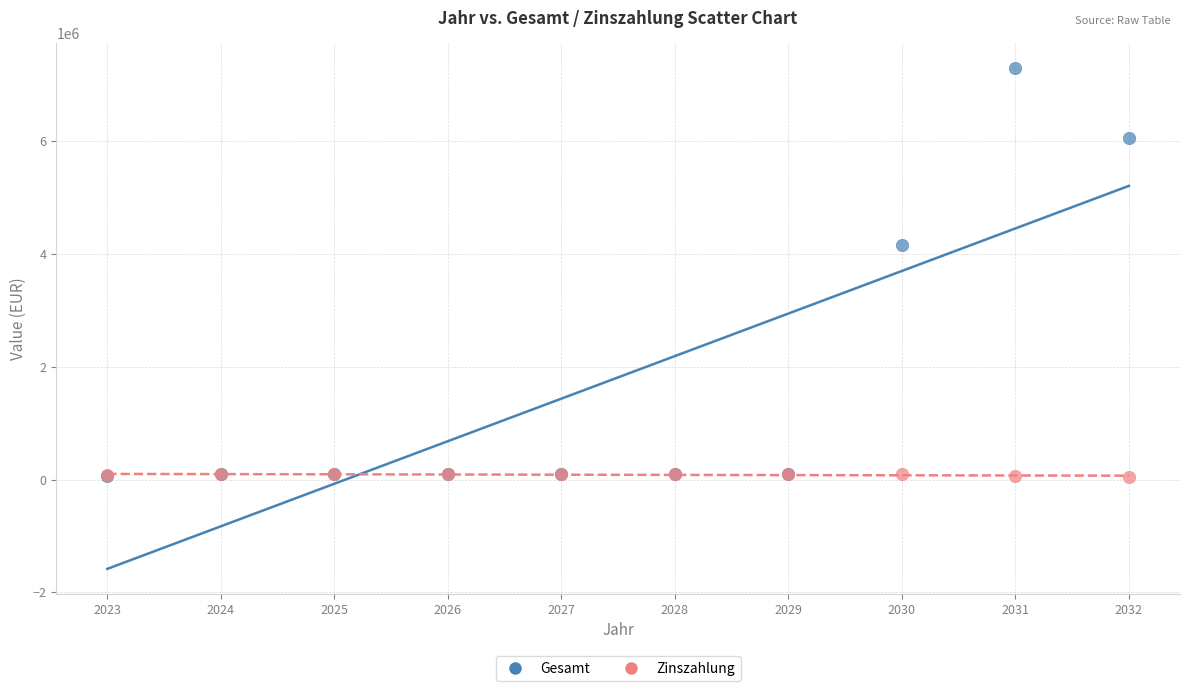

In the Gesamt series, what Y value is closest to 3681202?

4153327.0